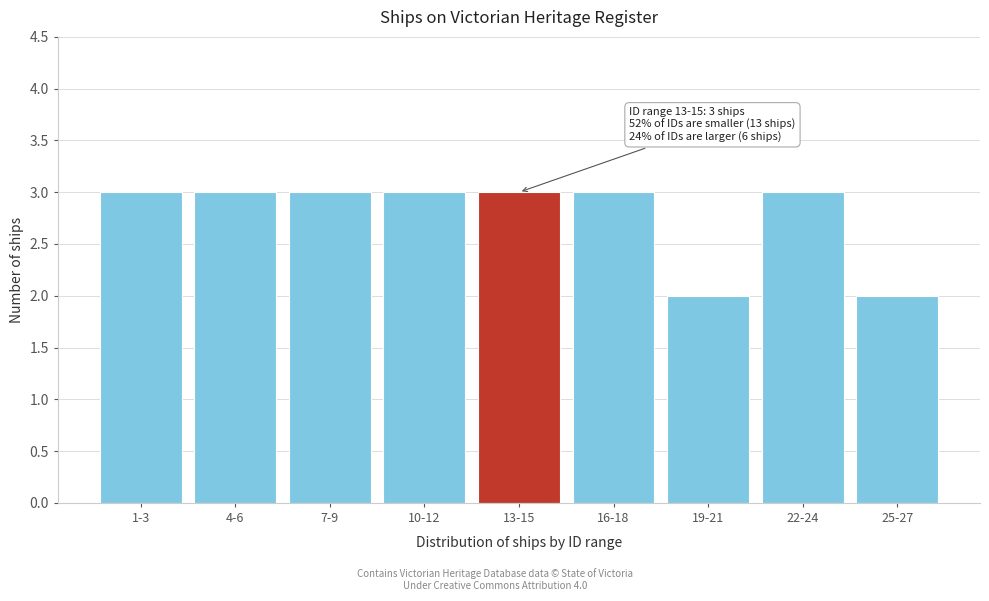

Reading left to right, transcribe all the data shown in this chart.

1-3=3	4-6=3	7-9=3	10-12=3	13-15=3	16-18=3	19-21=2	22-24=3	25-27=2